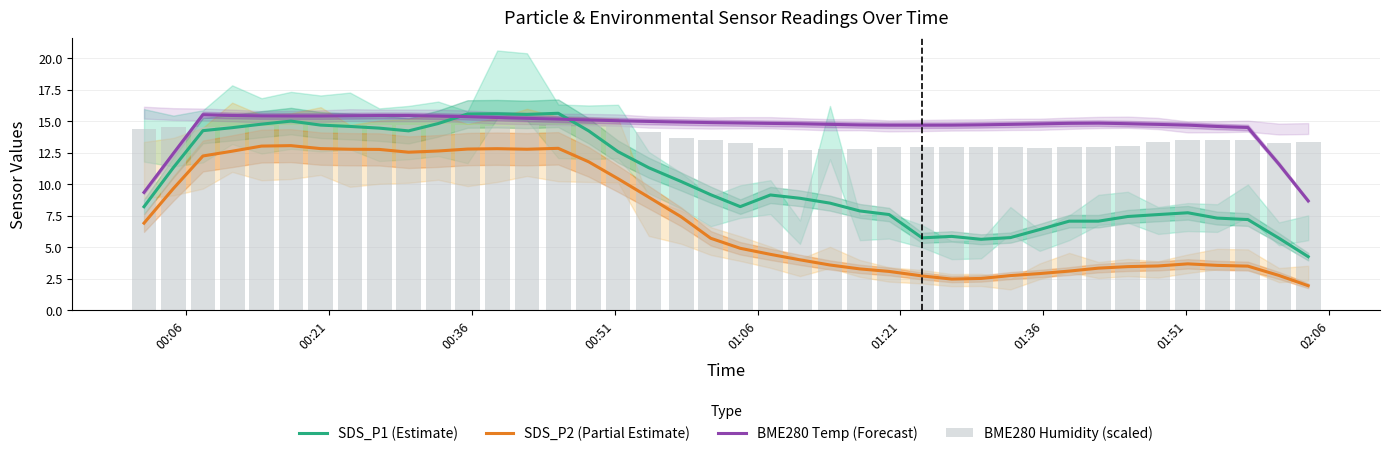

Rank the series by their maximum value, from lowest to highest.

SDS_P2 (Partial Estimate), BME280 Humidity (scaled), BME280 Temp (Forecast), SDS_P1 (Estimate)